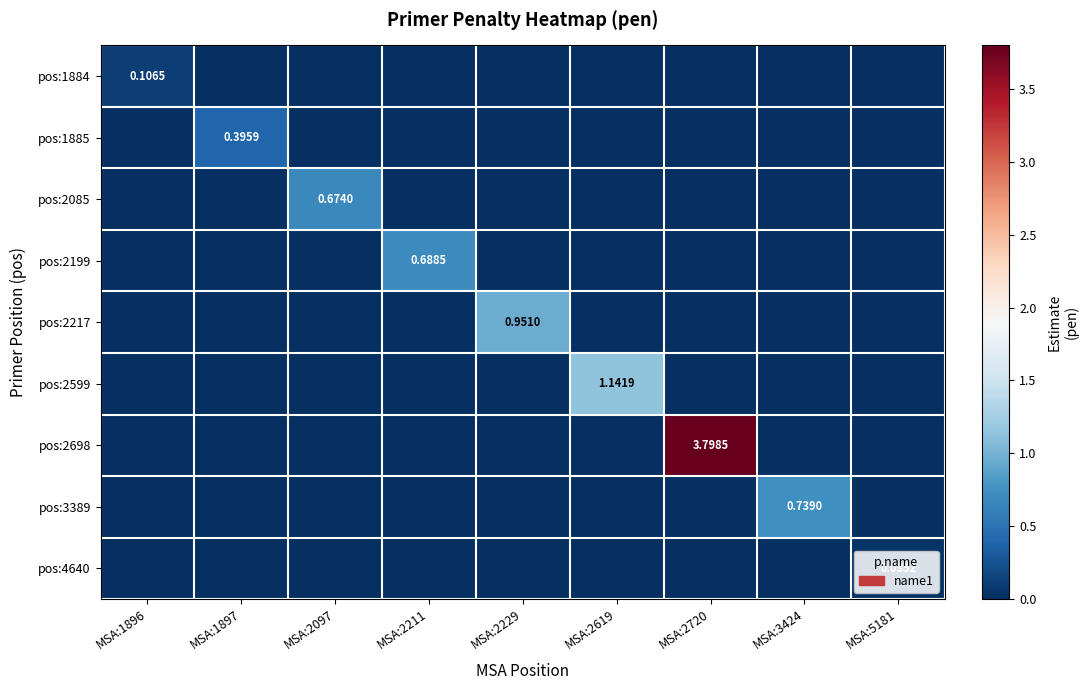

Which category has the highest value across all series?

MSA:2720